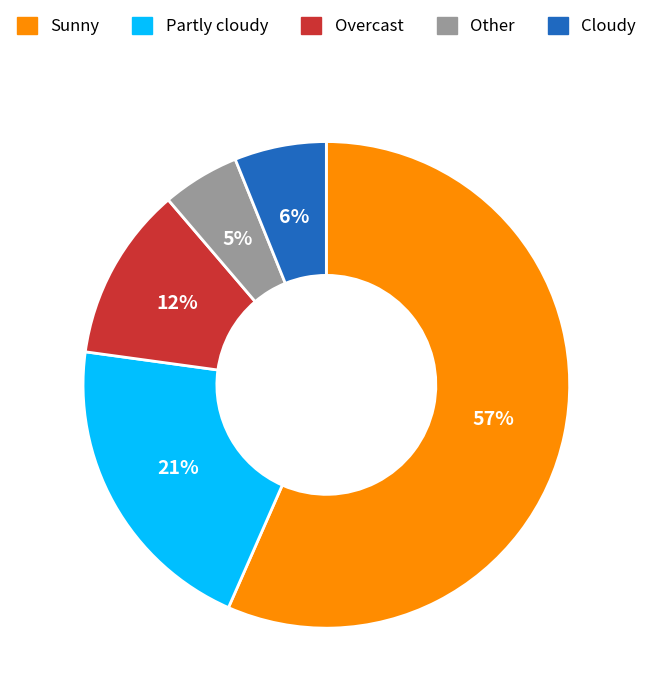

Between Cloudy and Partly cloudy, which is larger?

Partly cloudy